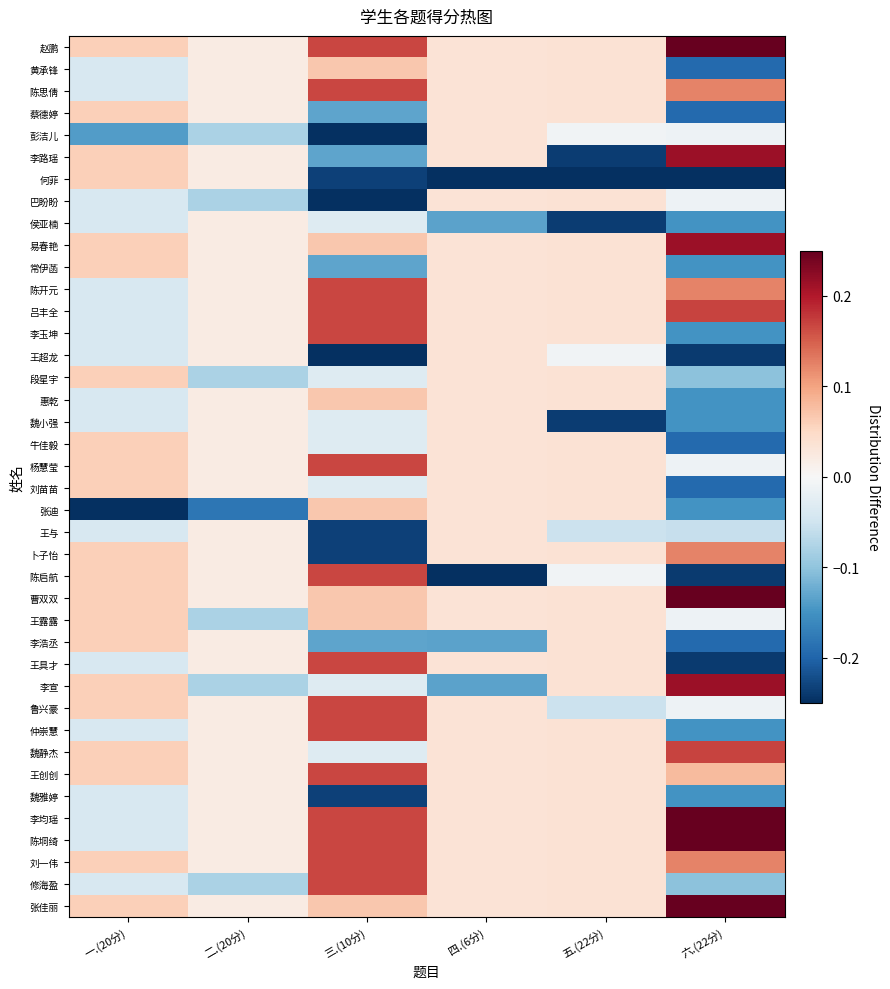

At how many categories does at least one series exceed 0?

6